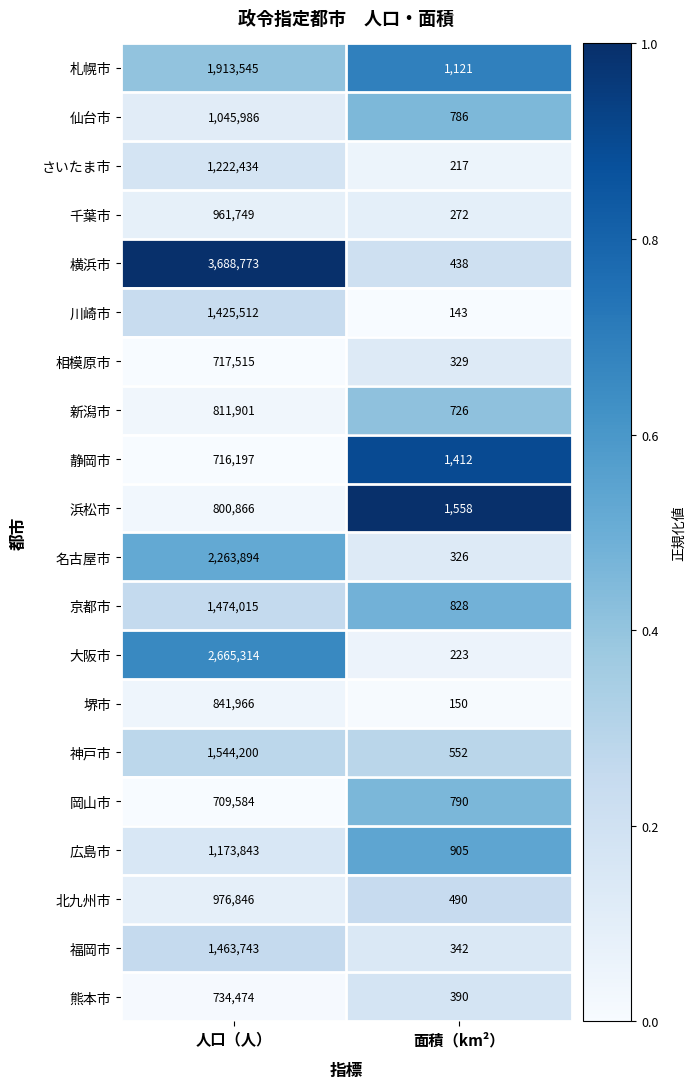

What is the difference between the 神戸市 values at 面積（km²） and 人口（人）?

1543648